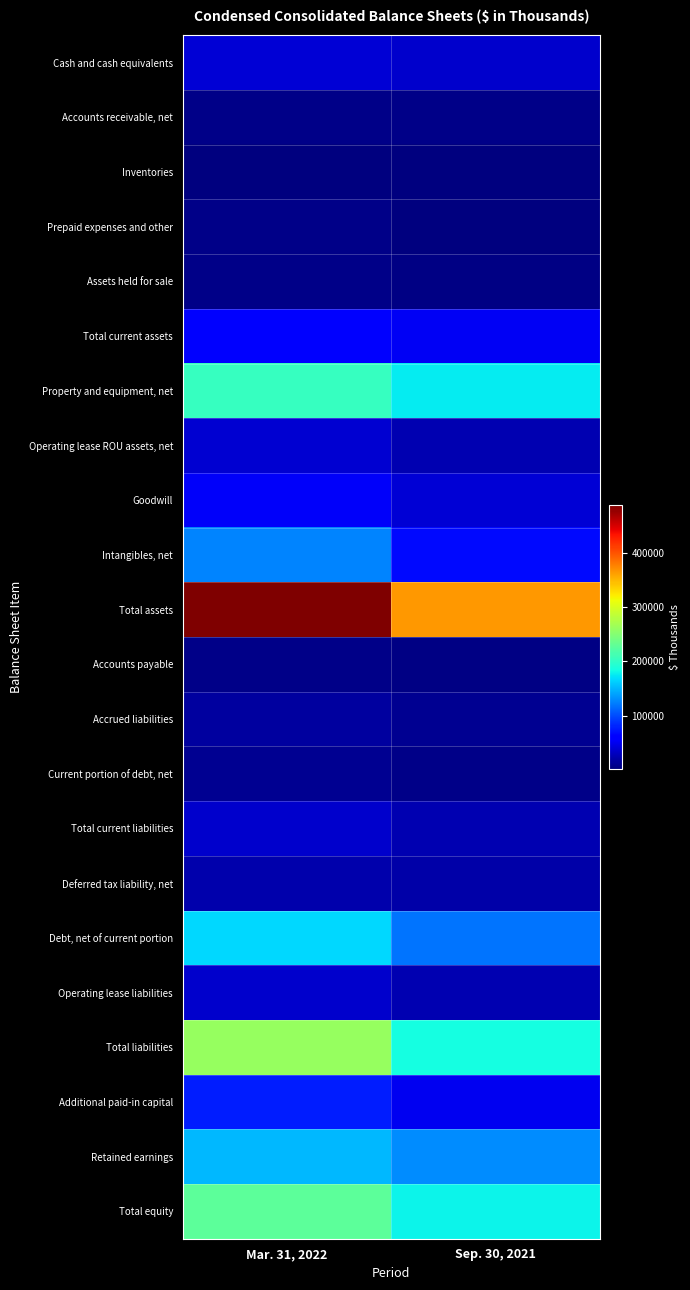

What is the total value across all series at Sep. 30, 2021?

1528405